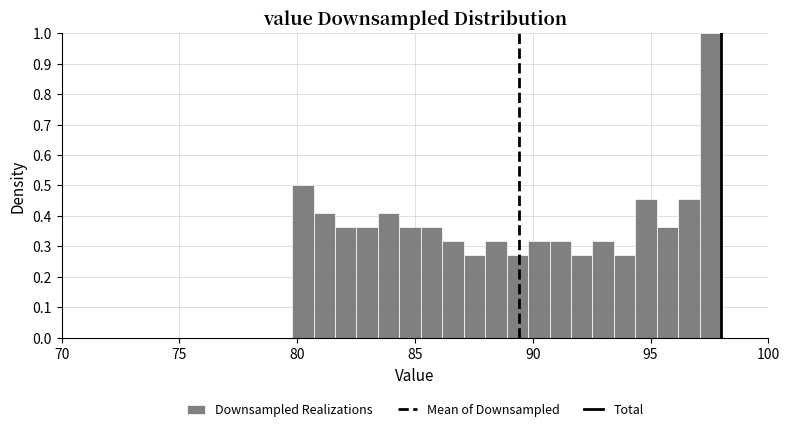

Read against the x-axis, roughly where is the centre of the tallest bar?

97.5